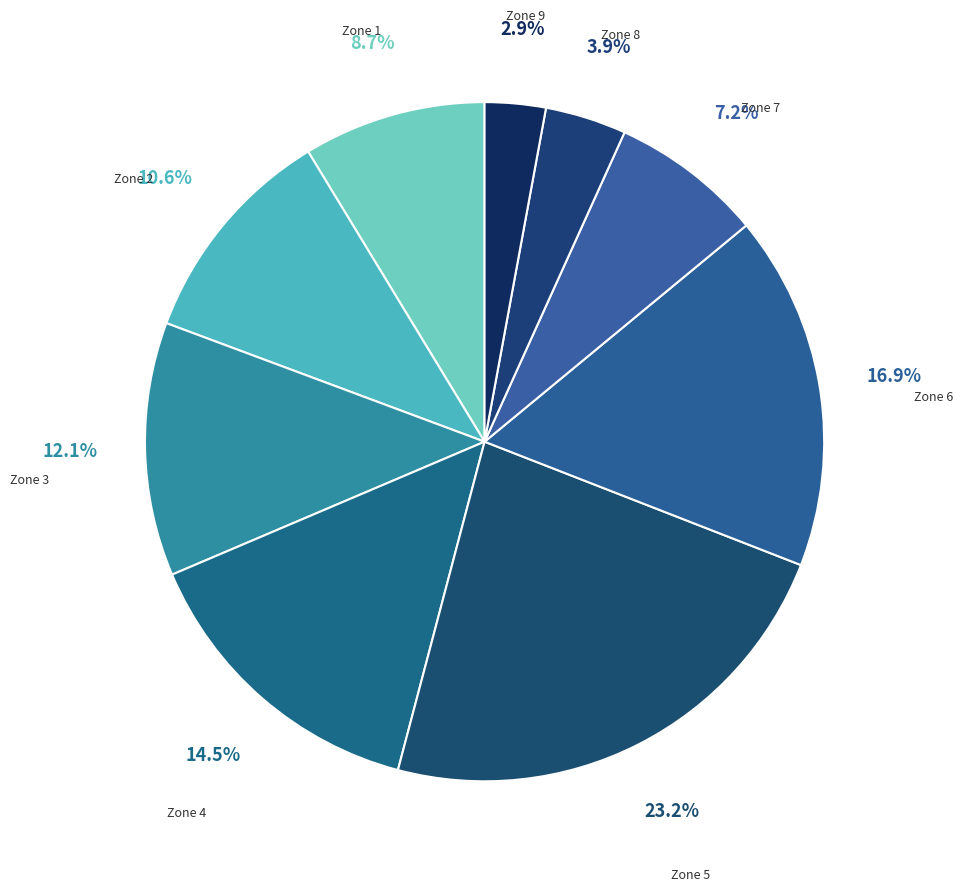

Which slice is the smallest?

Zone 9